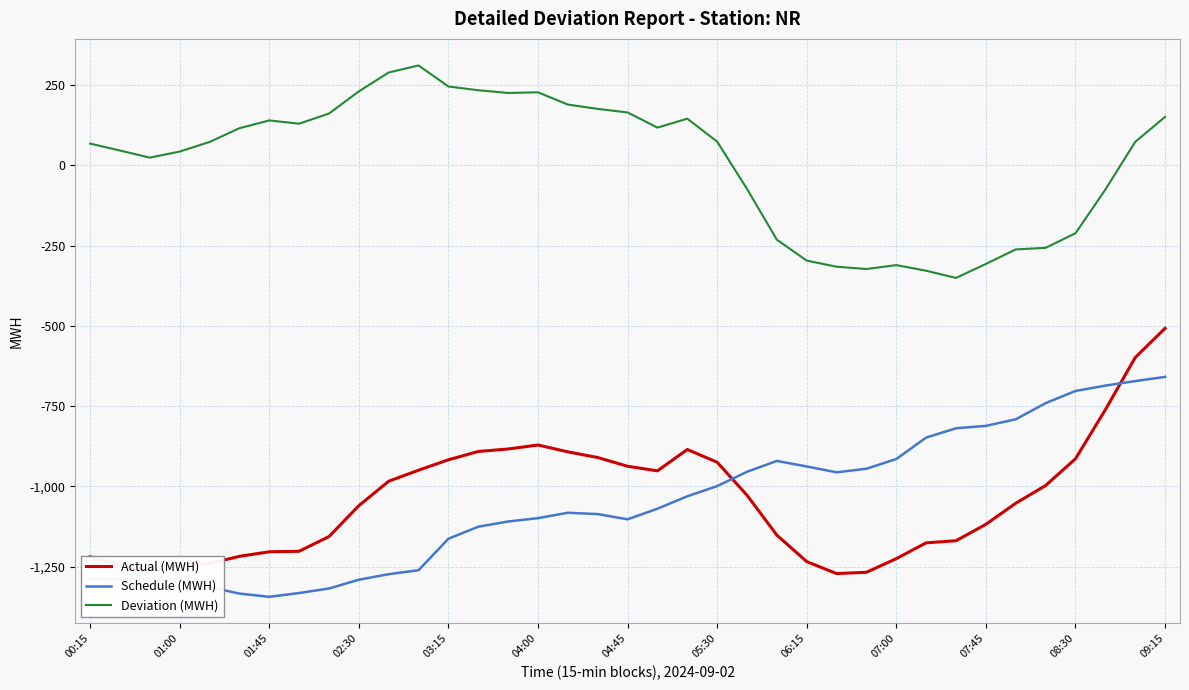

True or false: Deviation (MWH) and Schedule (MWH) cross at least once.

False